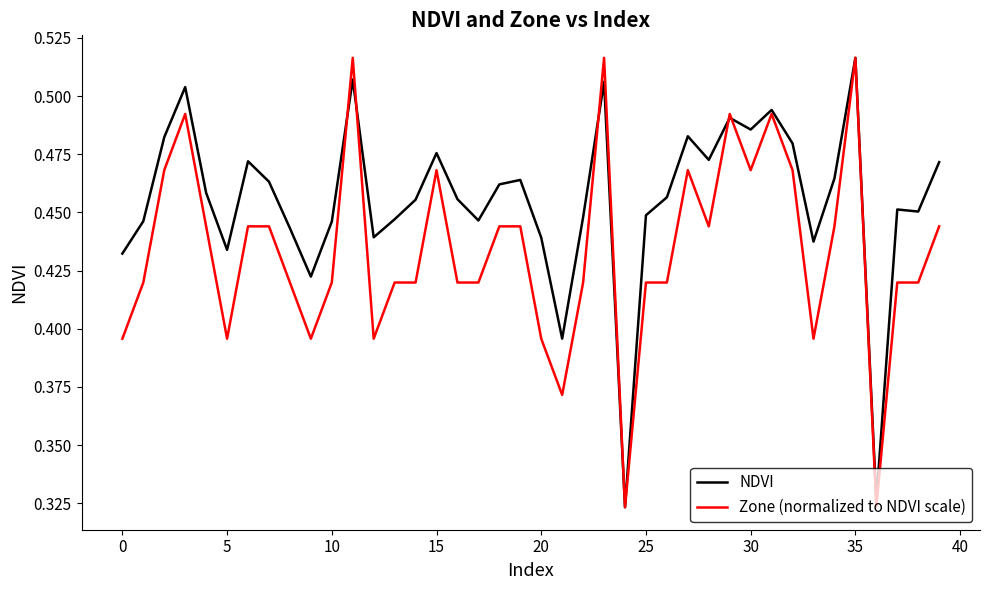

List the series in order of their overall mean, lowest first.

Zone (normalized to NDVI scale), NDVI